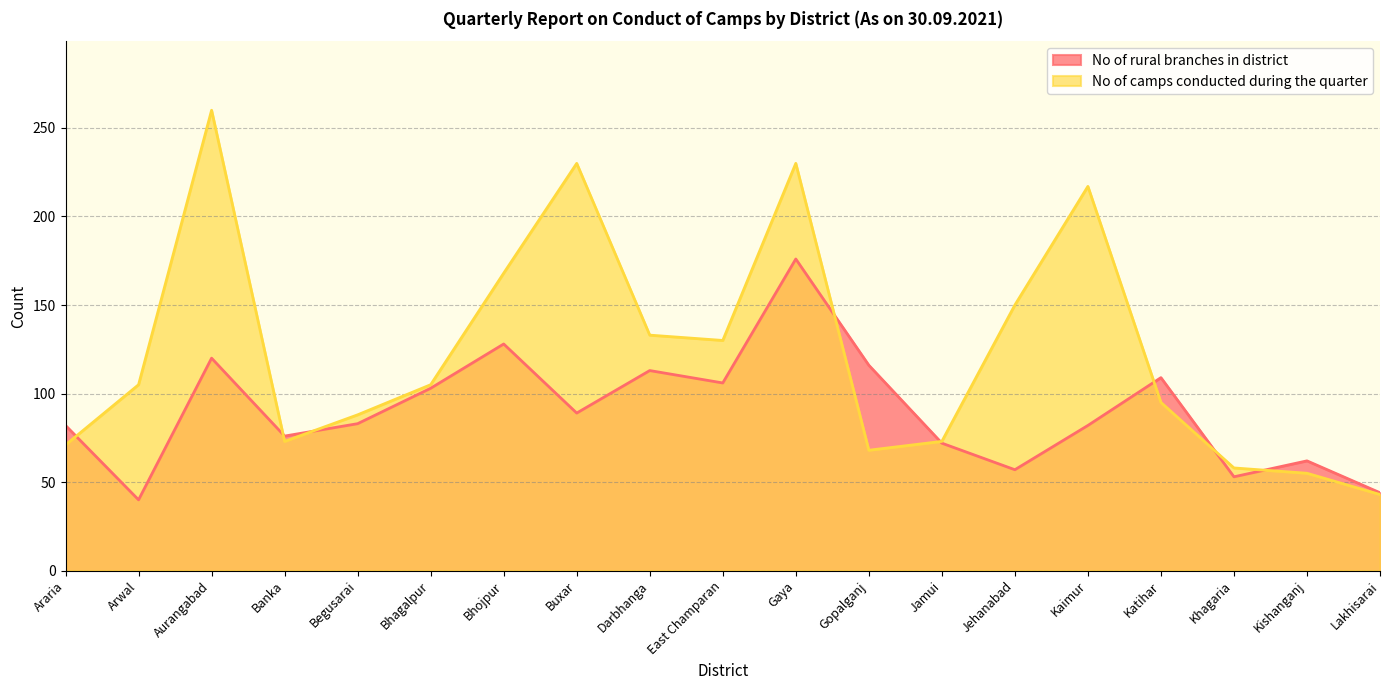

How many categories are shown in the chart?

19